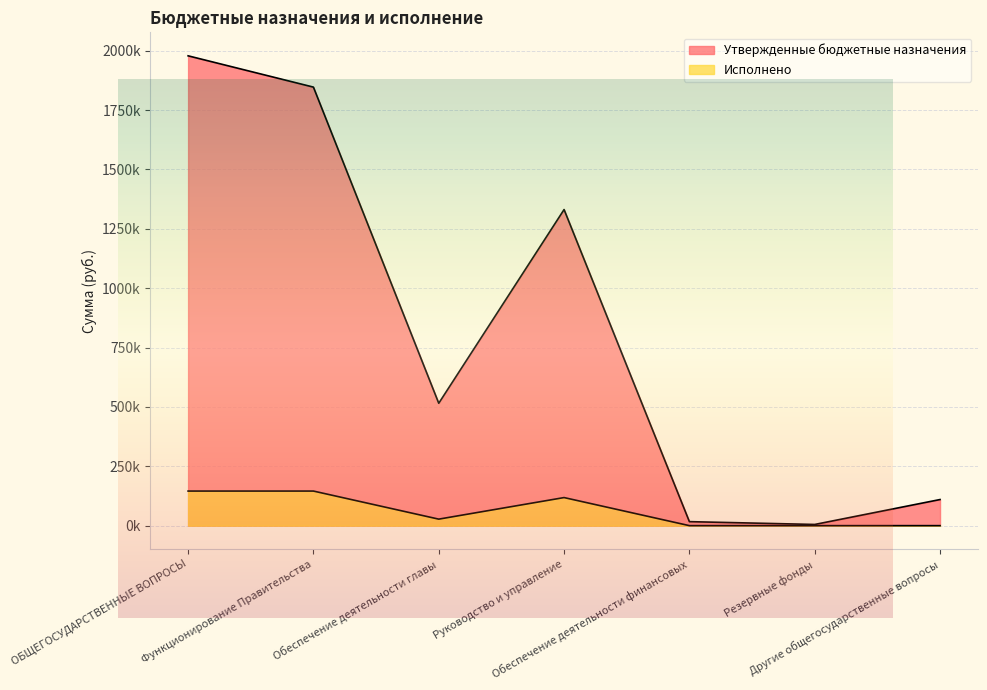

True or false: Исполнено has more than 1 interior local peaks.

False